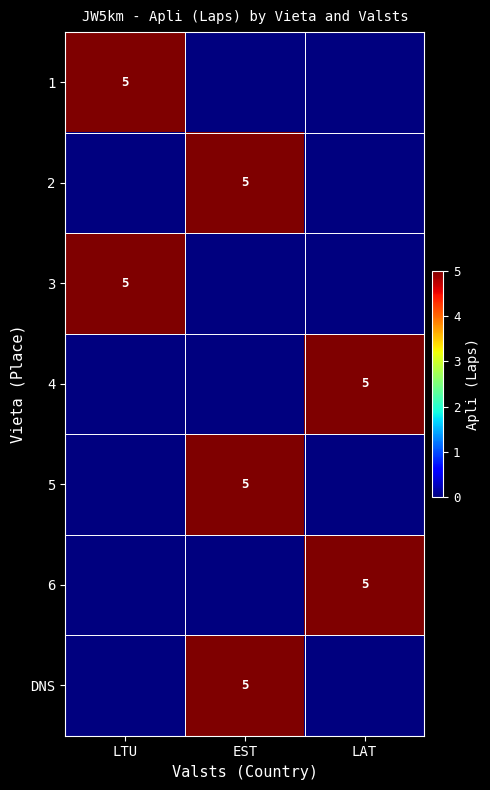

True or false: 3 has a value of 5 at LTU.

True